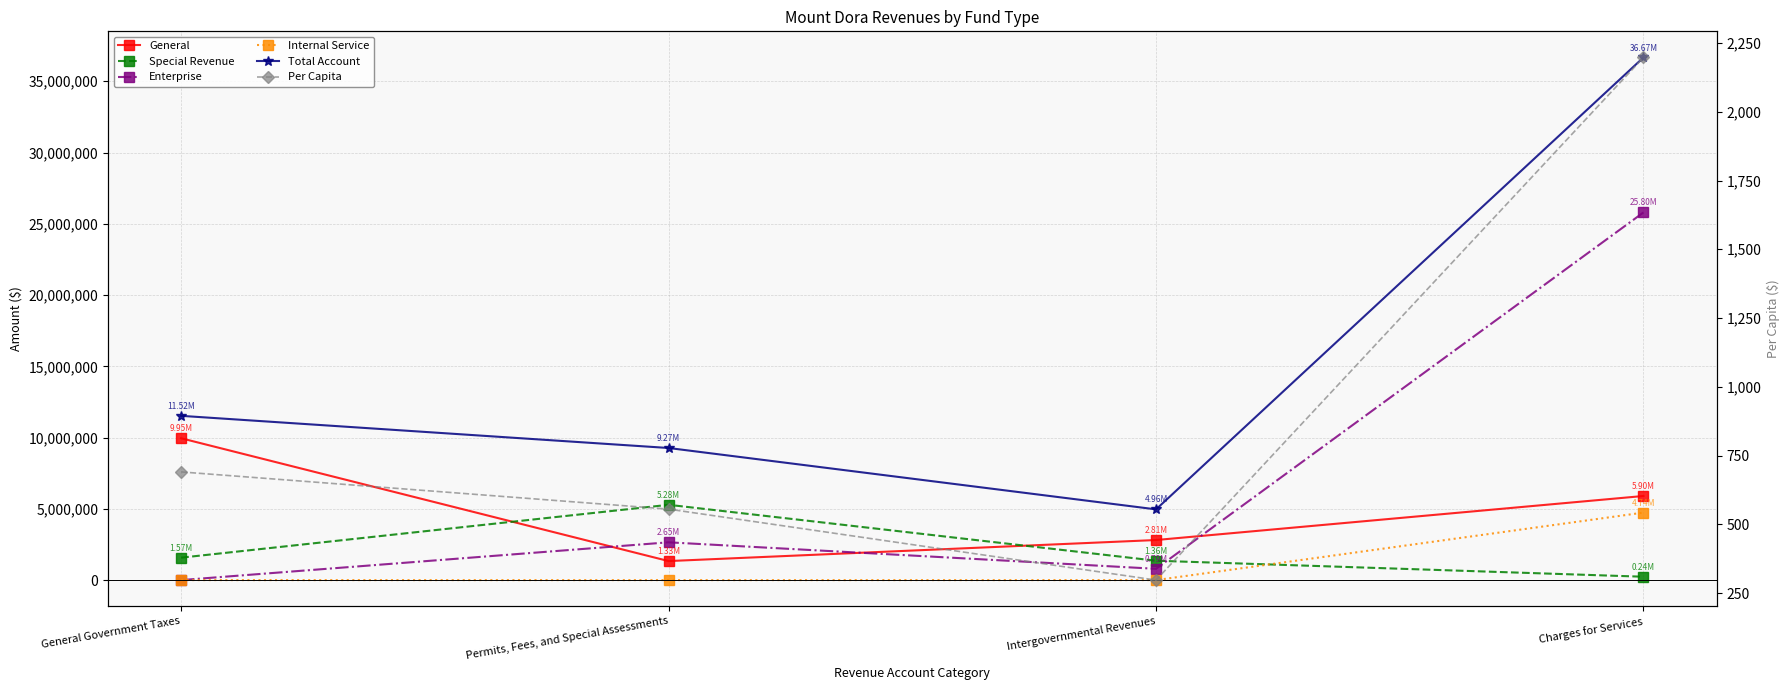

Which label corresponds to the largest value in the chart?

Charges for Services